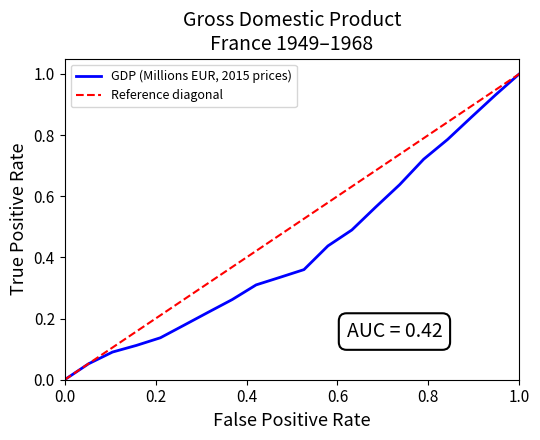

What is the difference between the maximum and minimum values?

1.0